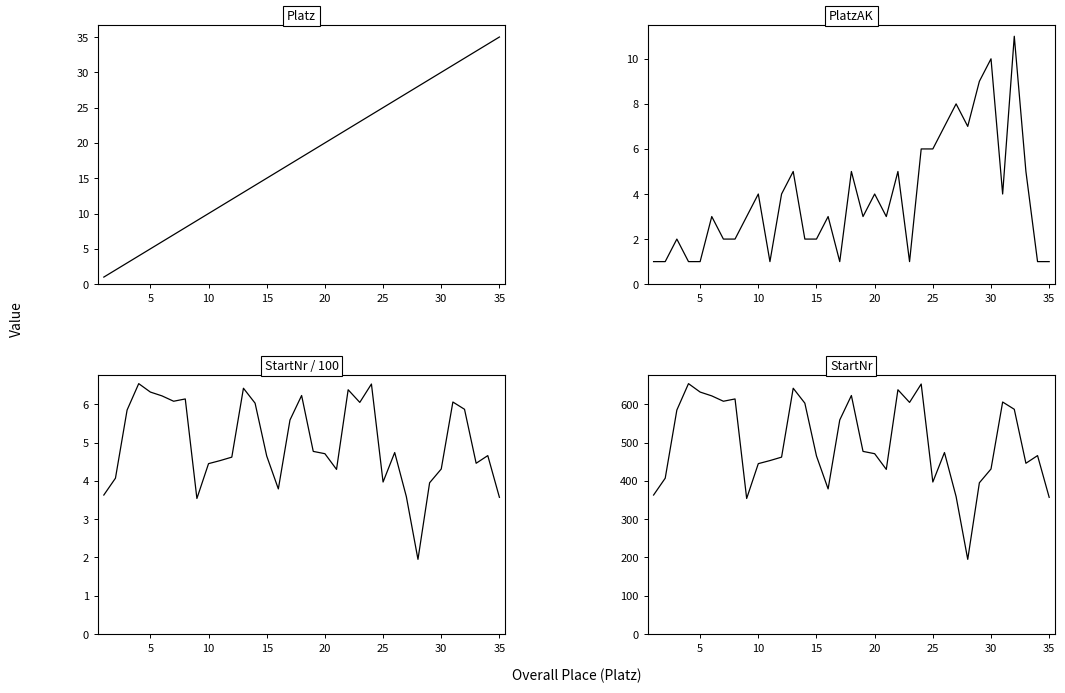

Reading right to left, transcribe all the data shown in this chart.

Platz: 35.0	34.0	33.0	32.0	31.0	30.0	29.0	28.0	27.0	26.0	25.0	24.0	23.0	22.0	21.0	20.0	19.0	18.0	17.0	16.0	15.0	14.0	13.0	12.0	11.0	10.0	9.0	8.0	7.0	6.0	5.0	4.0	3.0	2.0	1.0
PlatzAK: 1.0	1.0	5.0	11.0	4.0	10.0	9.0	7.0	8.0	7.0	6.0	6.0	1.0	5.0	3.0	4.0	3.0	5.0	1.0	3.0	2.0	2.0	5.0	4.0	1.0	4.0	3.0	2.0	2.0	3.0	1.0	1.0	2.0	1.0	1.0
StartNr (scaled): 3.6	4.7	4.5	5.9	6.1	4.3	4.0	1.9	3.6	4.7	4.0	6.5	6.0	6.4	4.3	4.7	4.8	6.2	5.6	3.8	4.7	6.0	6.4	4.6	4.5	4.5	3.5	6.1	6.1	6.2	6.3	6.5	5.8	4.1	3.6
StartNr: 357.0	466.0	446.0	587.0	606.0	431.0	395.0	195.0	359.0	474.0	397.0	653.0	605.0	638.0	430.0	471.0	477.0	623.0	559.0	379.0	465.0	603.0	642.0	462.0	453.0	445.0	354.0	614.0	608.0	622.0	632.0	654.0	585.0	407.0	363.0